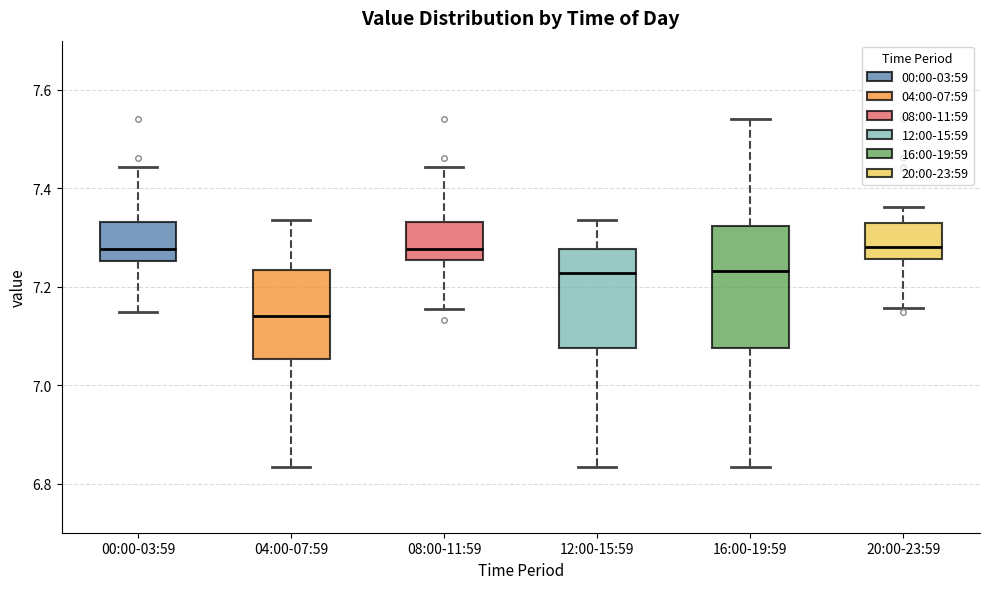

Which box is the tallest, from its lower edge to its upper edge?

16:00-19:59